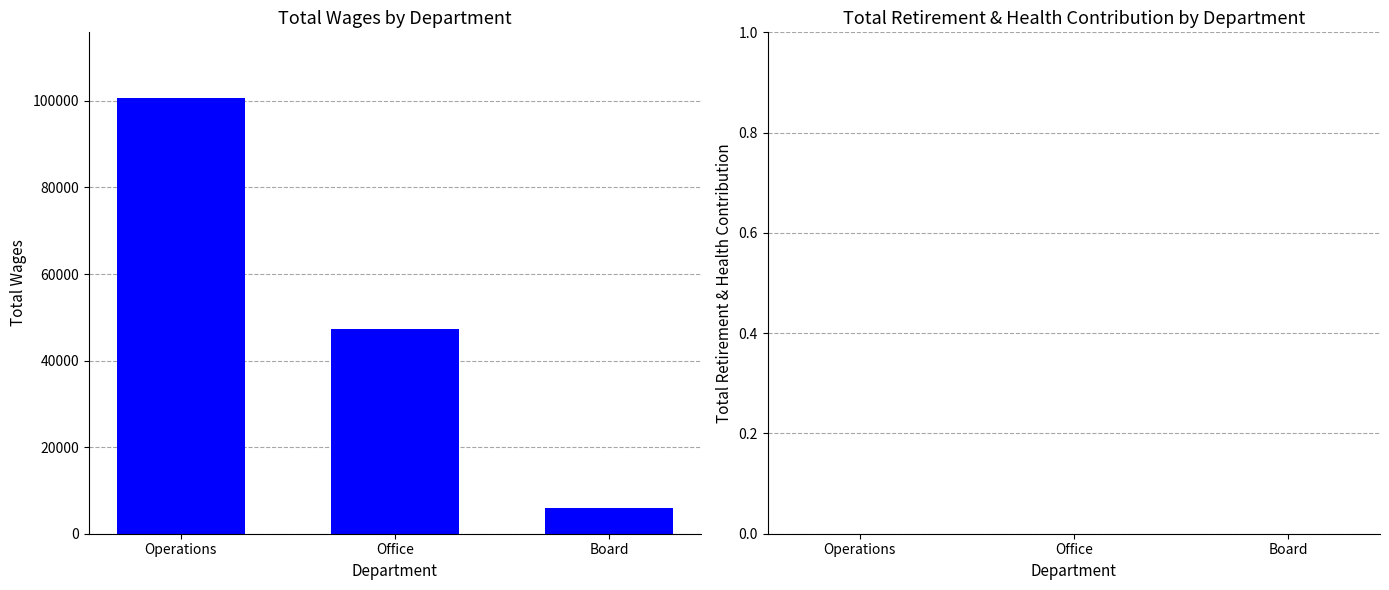

Is it true that the value at Operations is 41829?

False